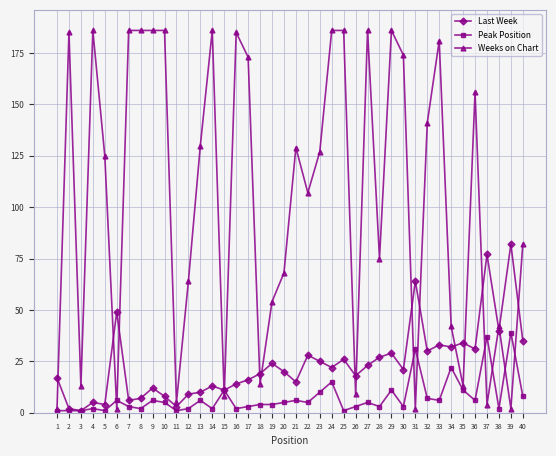

True or false: Last Week has more than 0 points higher than both neighbors.

True